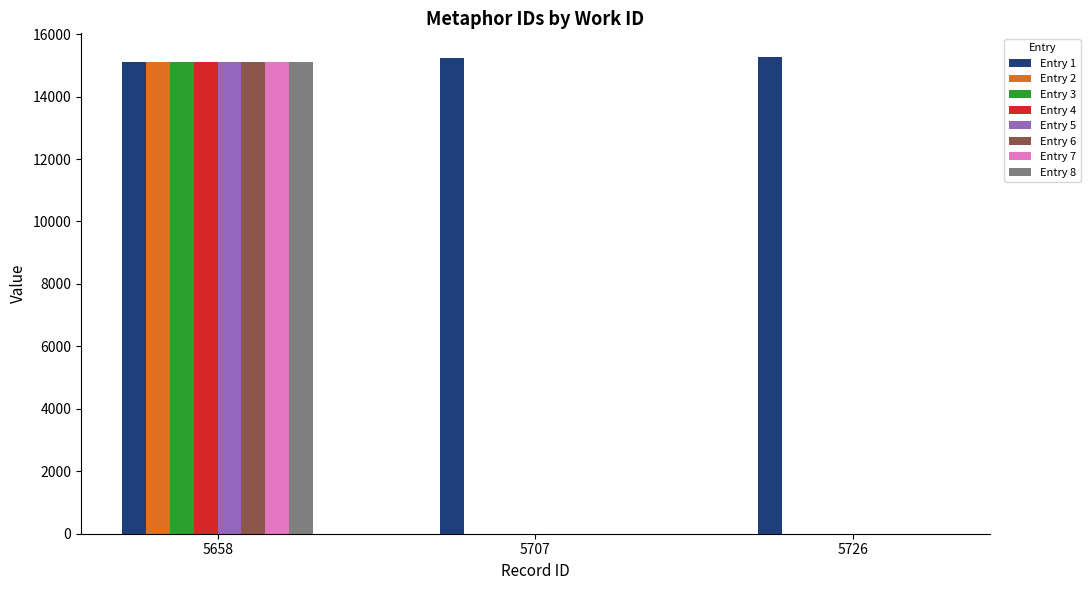

Are the bars grouped side by side (vs. stacked)?

Yes